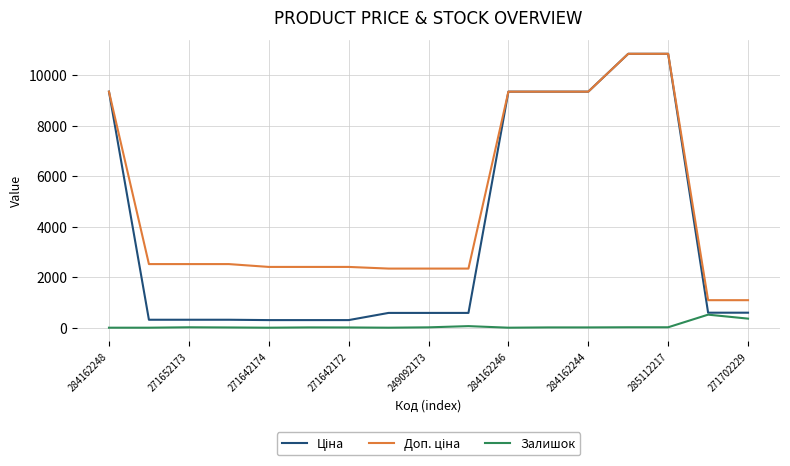

What is the highest value of the Залишок series?

516.0